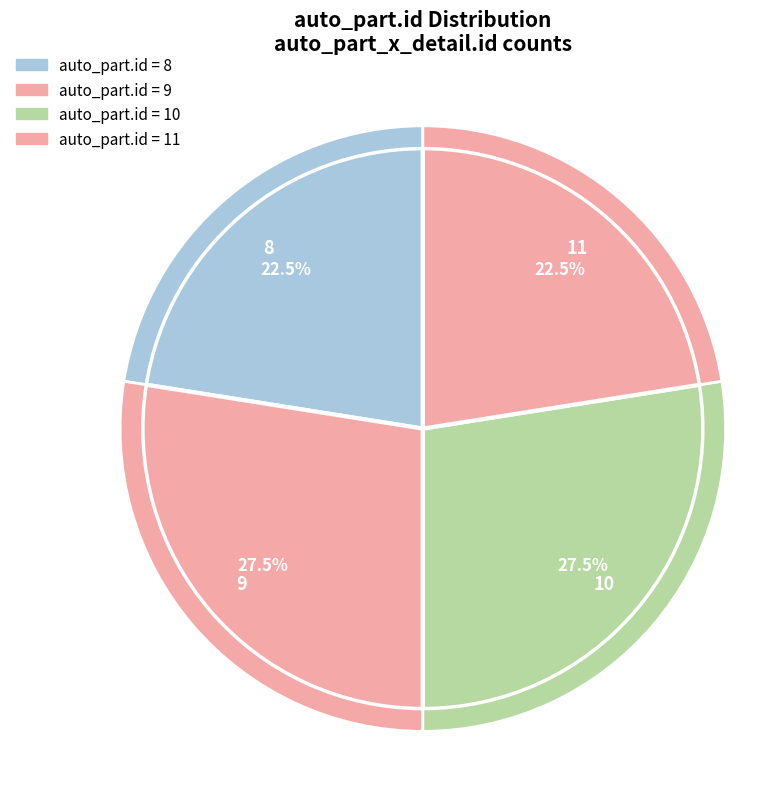

How many slices are in this pie chart?

5